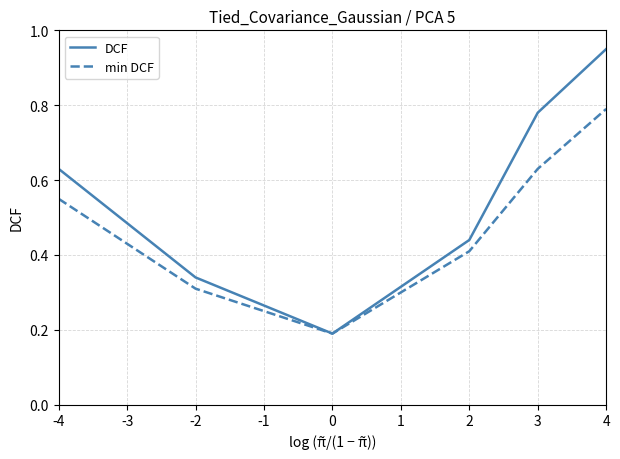

Is the value of DCF at 0 greater than the value of min DCF at 3?

No